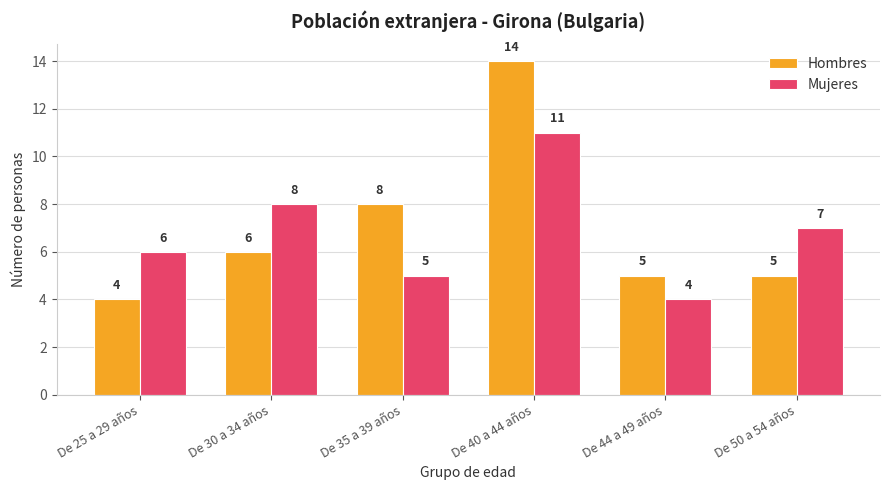

Where is Mujeres nearest to the value 7?

De 50 a 54 años